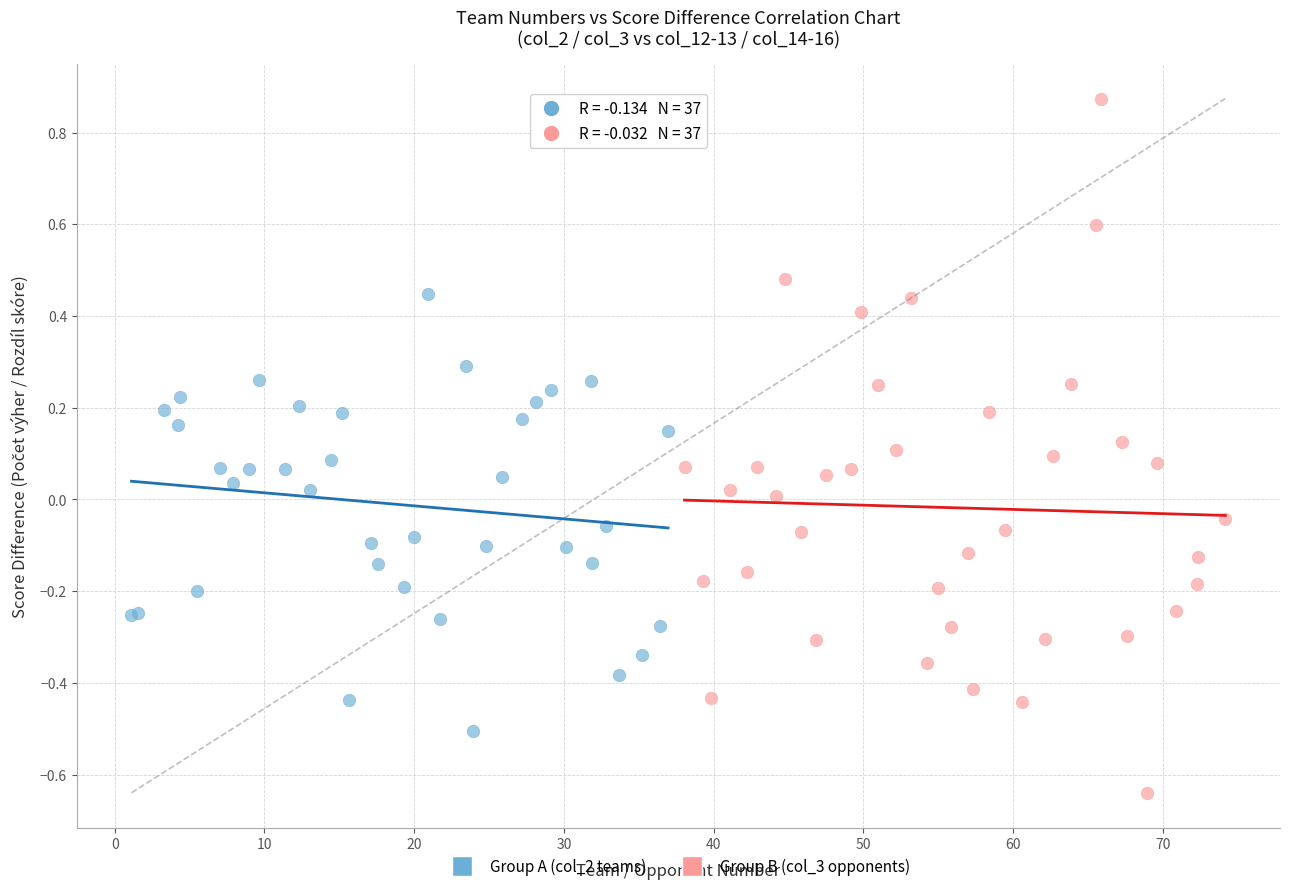

What are all the series names shown in the legend?

Group A (col_2 teams), Group B (col_3 opponents)